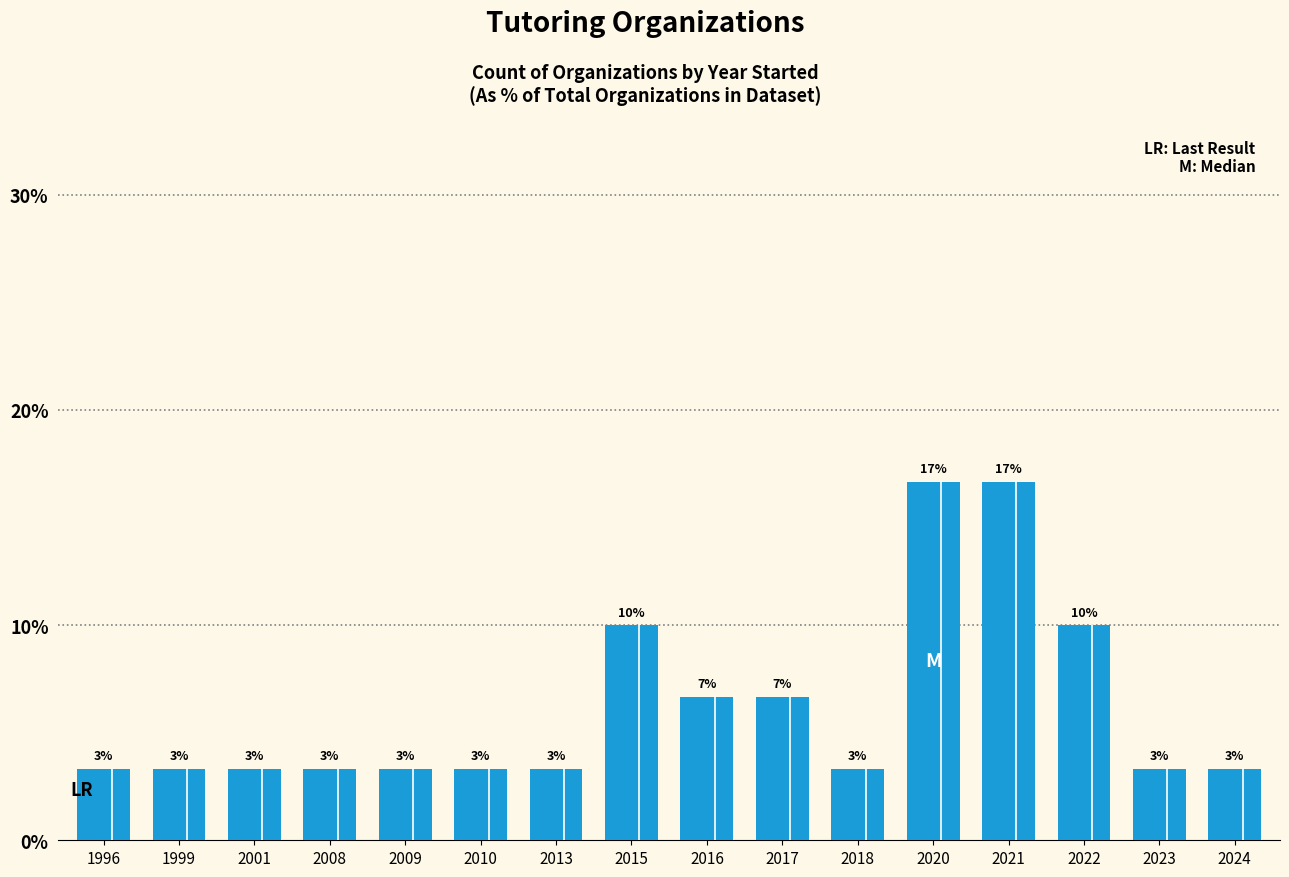

Which has a higher value, 2001 or 2009?

2001